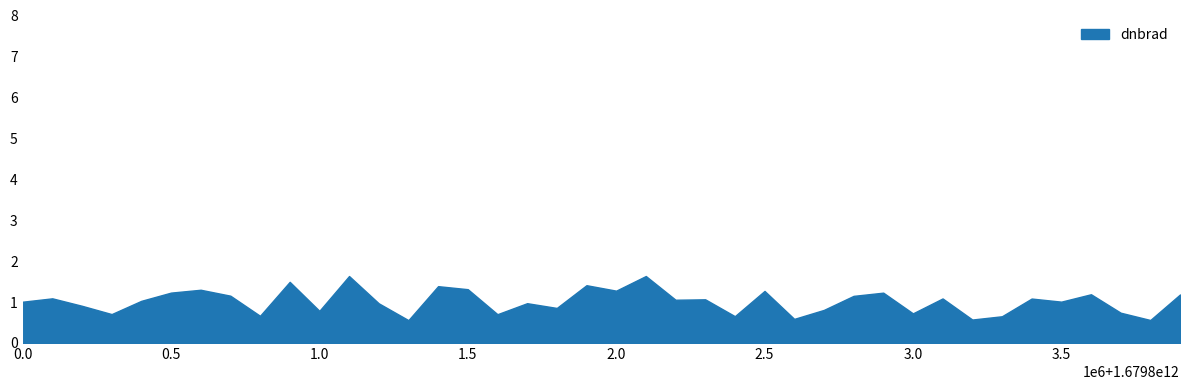

What is the minimum value shown in the chart?

0.6